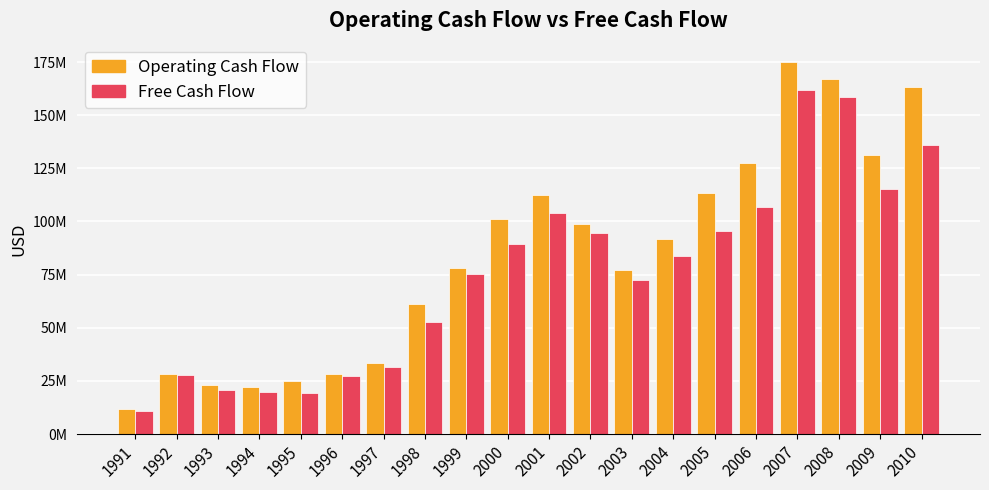

Are the bars grouped side by side (vs. stacked)?

Yes